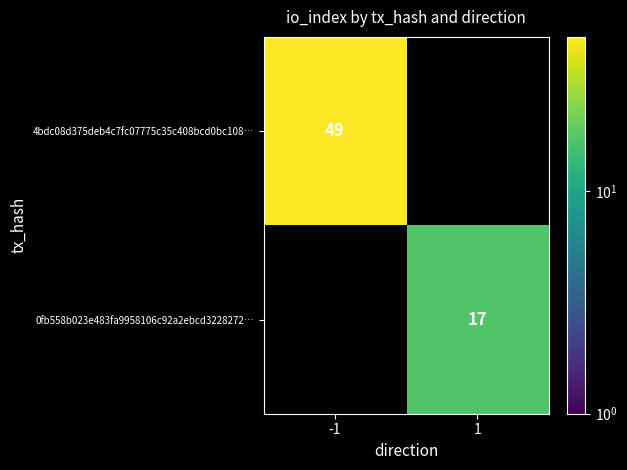

The value of 4bdc08d375deb4c7fc07775c35c408bcd0bc108… at -1 is 49. True or false?

True